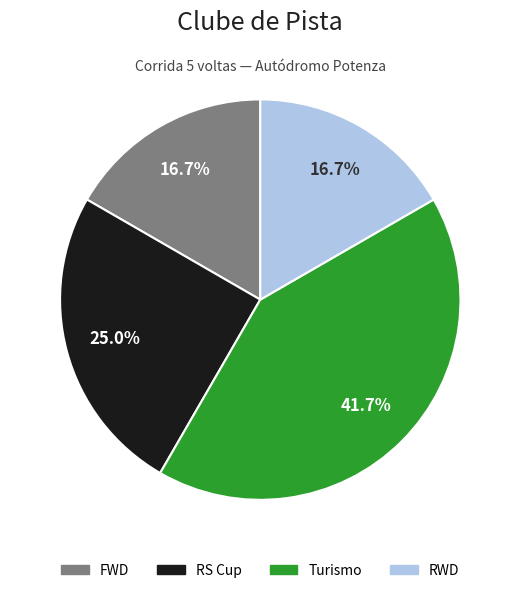

To the nearest percent, what is the difference between the largest and smallest slice percentages?

25%